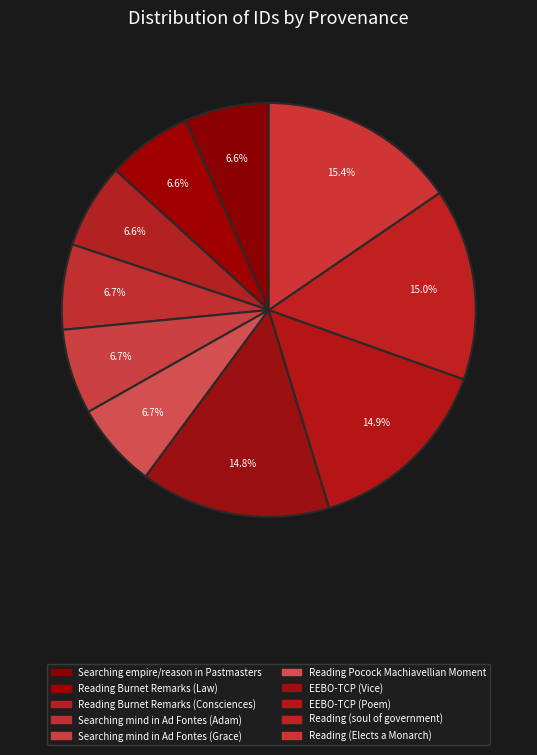

Count the number of slices in the pie.

10